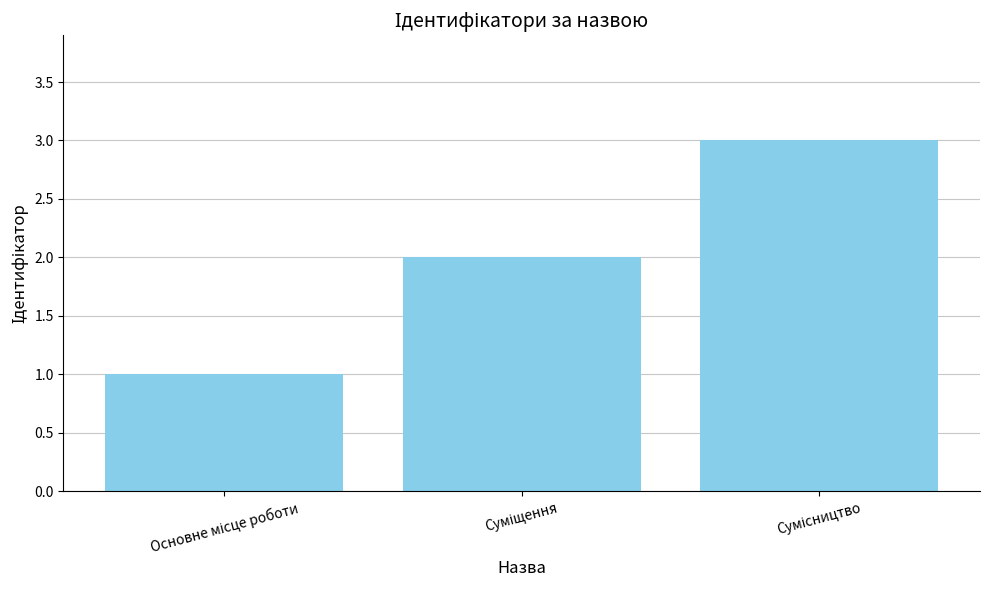

What is the maximum value shown in the chart?

3